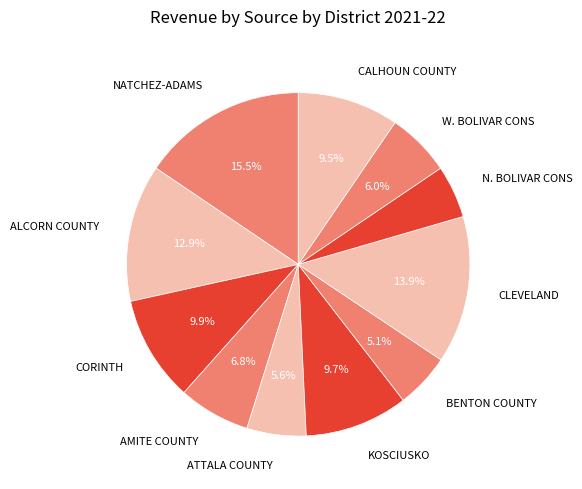

Is there a majority slice in this chart?

No